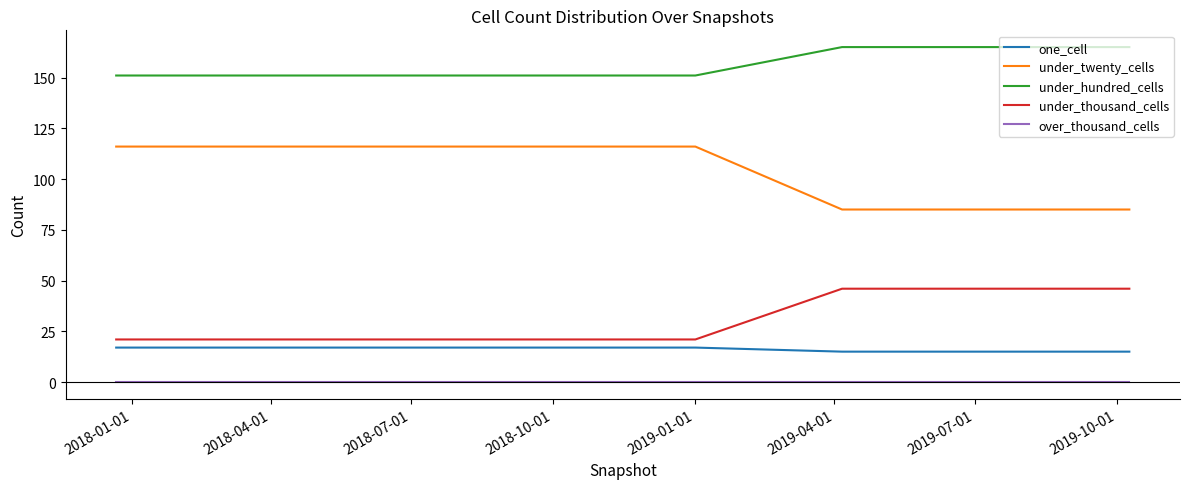

True or false: under_twenty_cells and one_cell cross at least once.

False